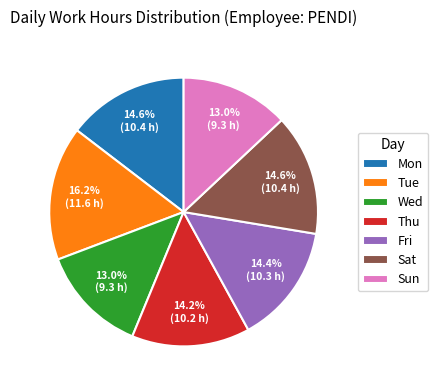

Which slice is the largest?

Tue